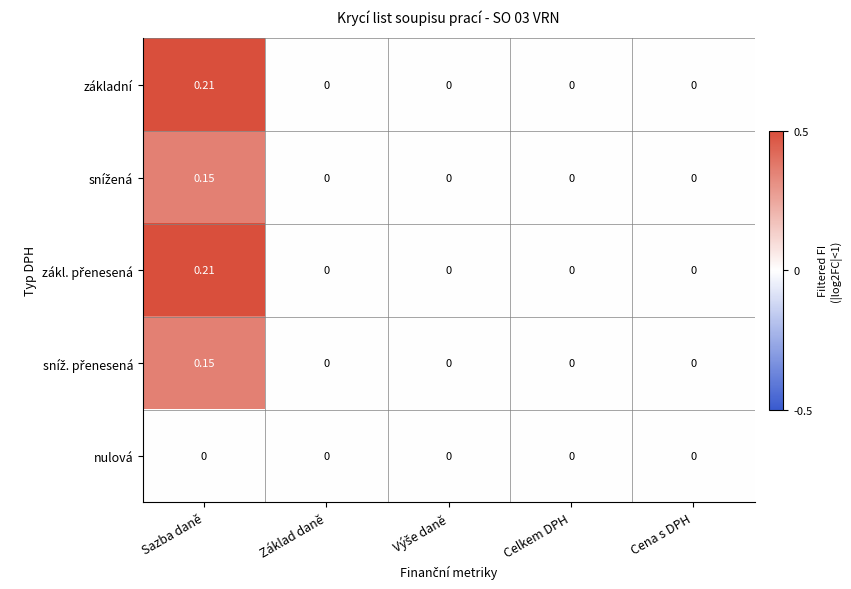

At which category does the chart reach its peak across all series?

Sazba daně